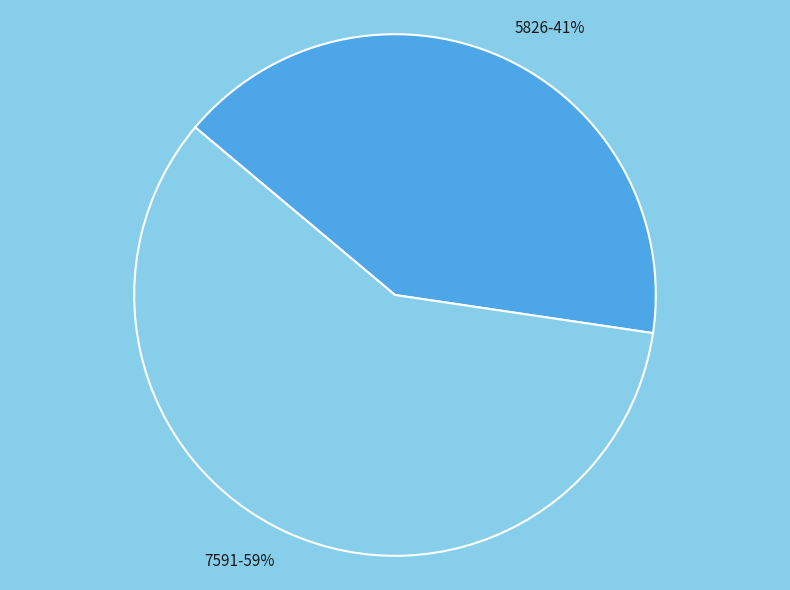

Is it true that 7591 is 48% of the pie?

False